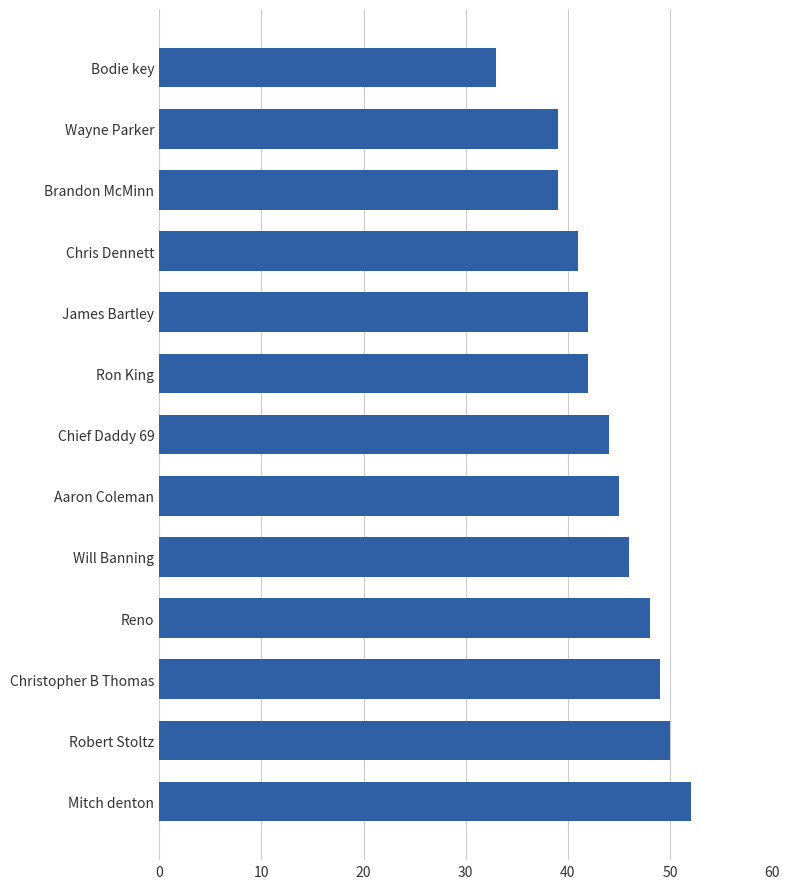

What is the change in value from Aaron Coleman to James Bartley?

-3